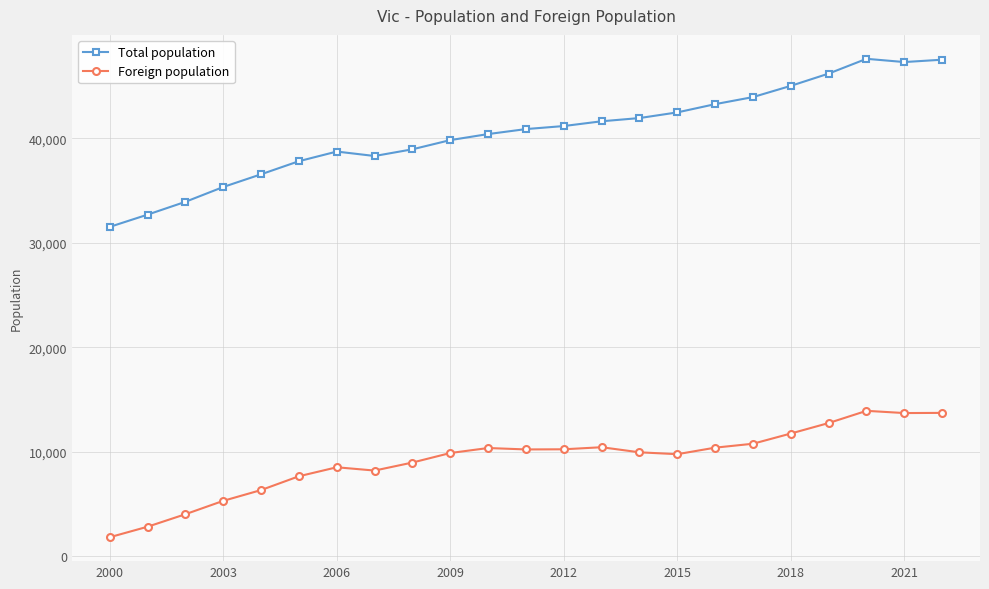

Does the chart display data point markers on the line(s)?

Yes